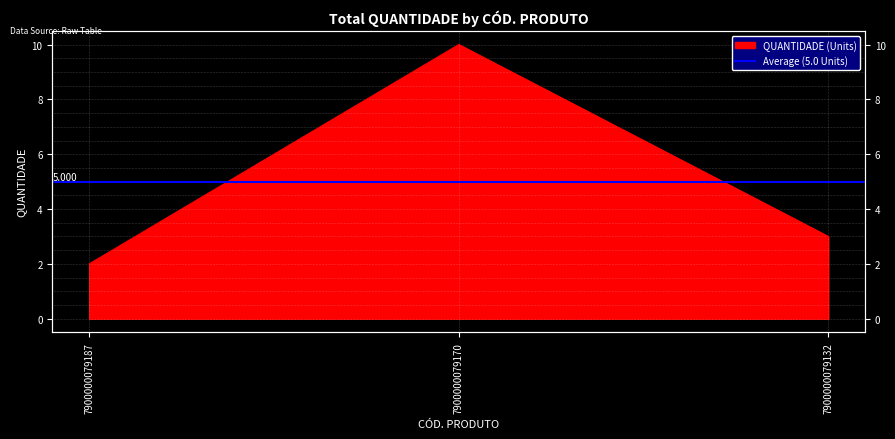

What is the change in value from 7900000079187 to 7900000079132?

+1